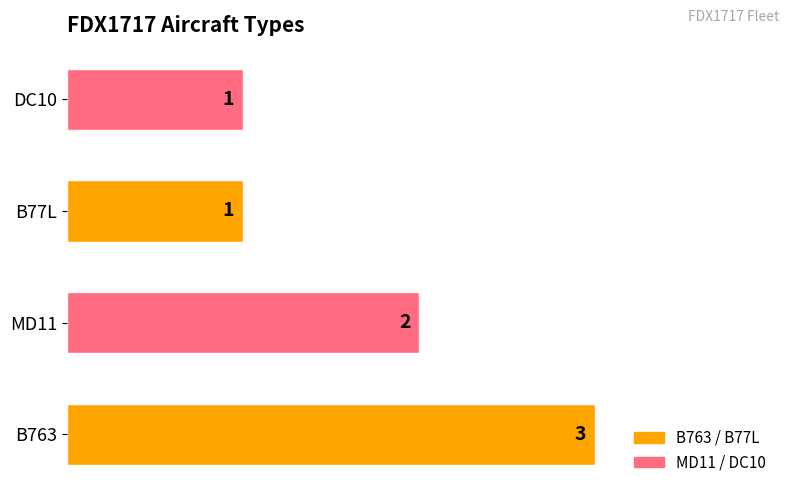

True or false: the data shows 3 at B763.

True